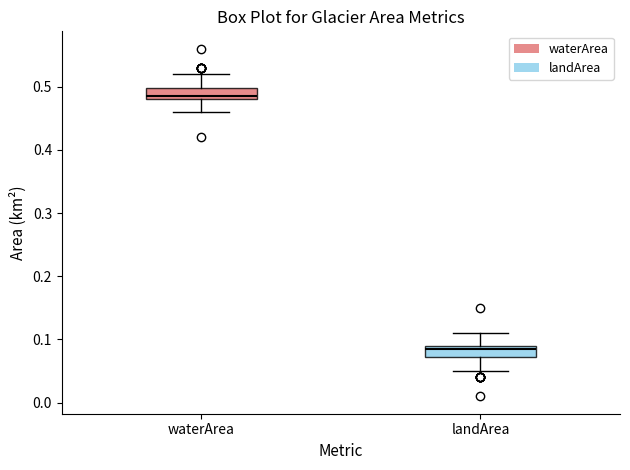

Reading left to right, read every box against the y-axis: the position of its median line, the range the box covers, and the ends of its whiskers. The values are not printed on the chart, so give them approximately, as read against the axis.

waterArea: median 0.49, box 0.48 to 0.50, whiskers 0.46 to 0.52
landArea: median 0.09 (just below the box's upper edge), box 0.07 to 0.09, whiskers 0.05 to 0.11